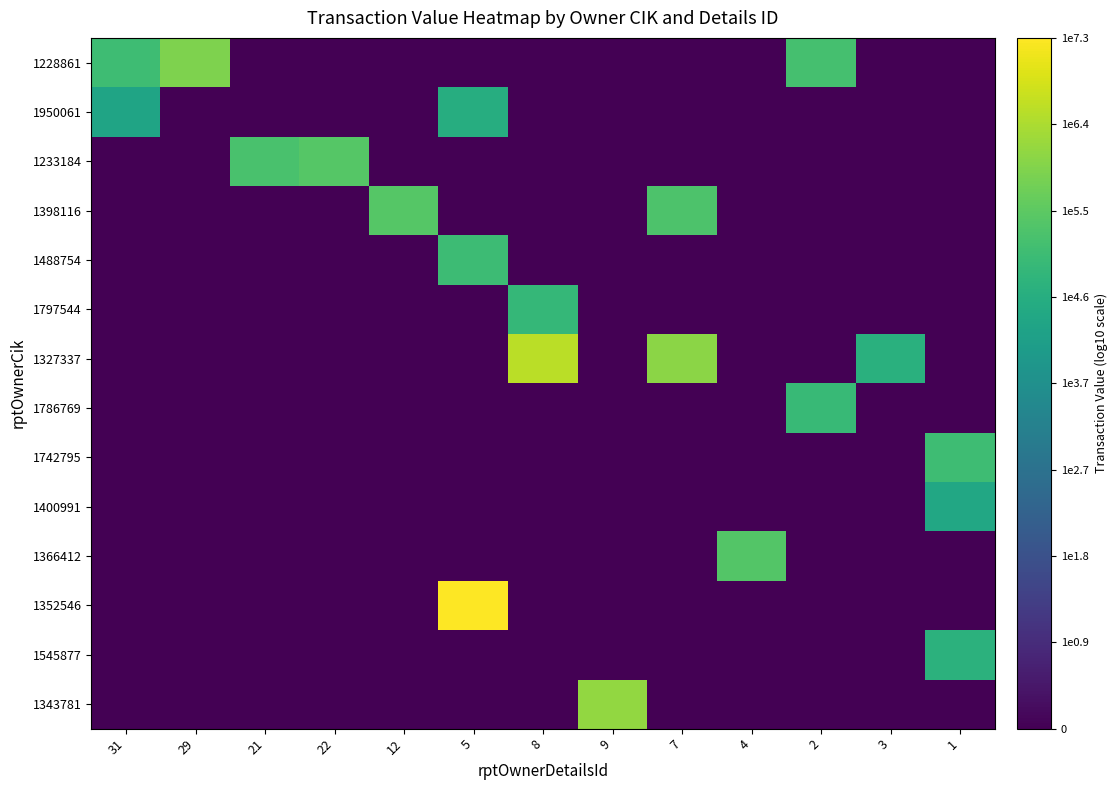

What is the total value across all series at 22?

5.4